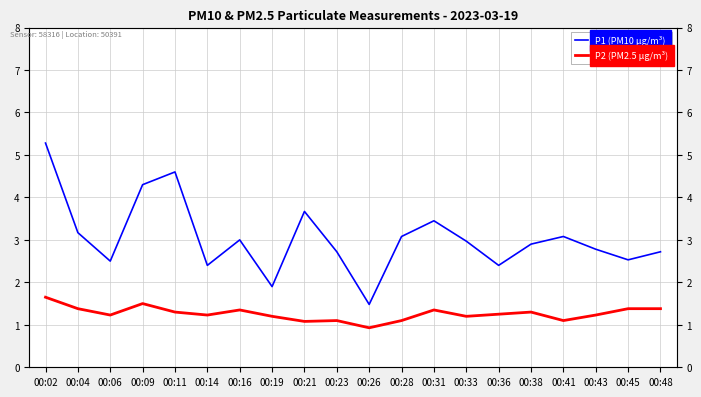

What is the value of the P2 (PM2.5 µg/m³) point at the 10th from the left?

1.1